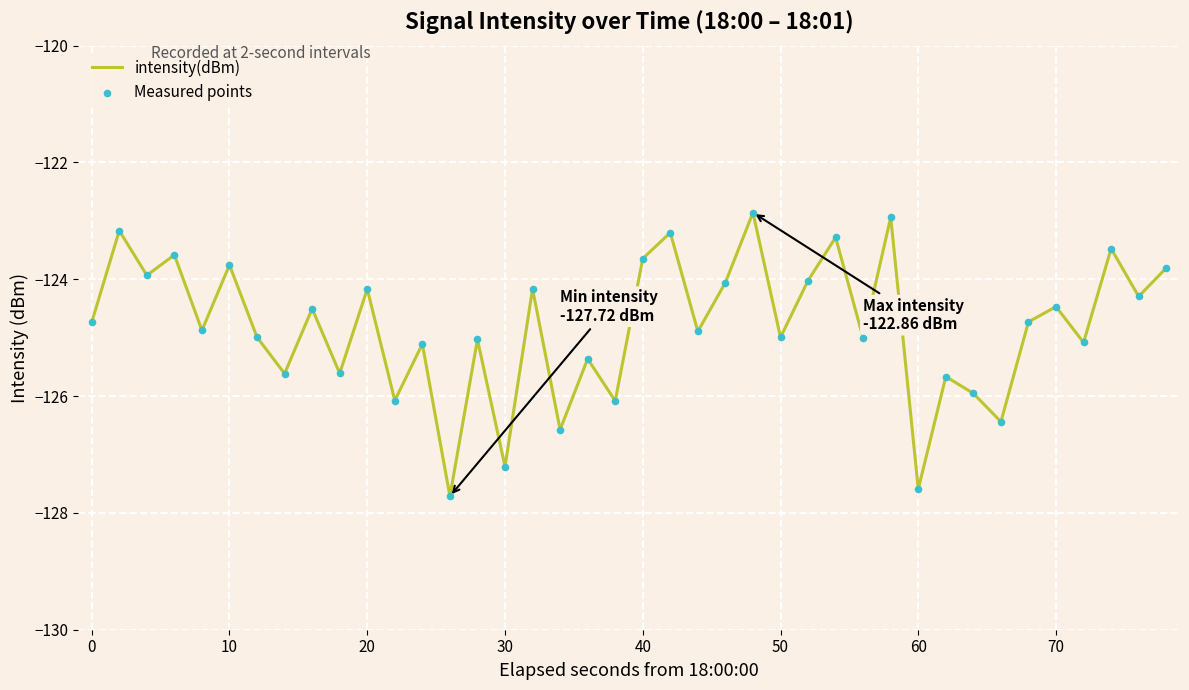

What is the smallest value displayed?

-127.7